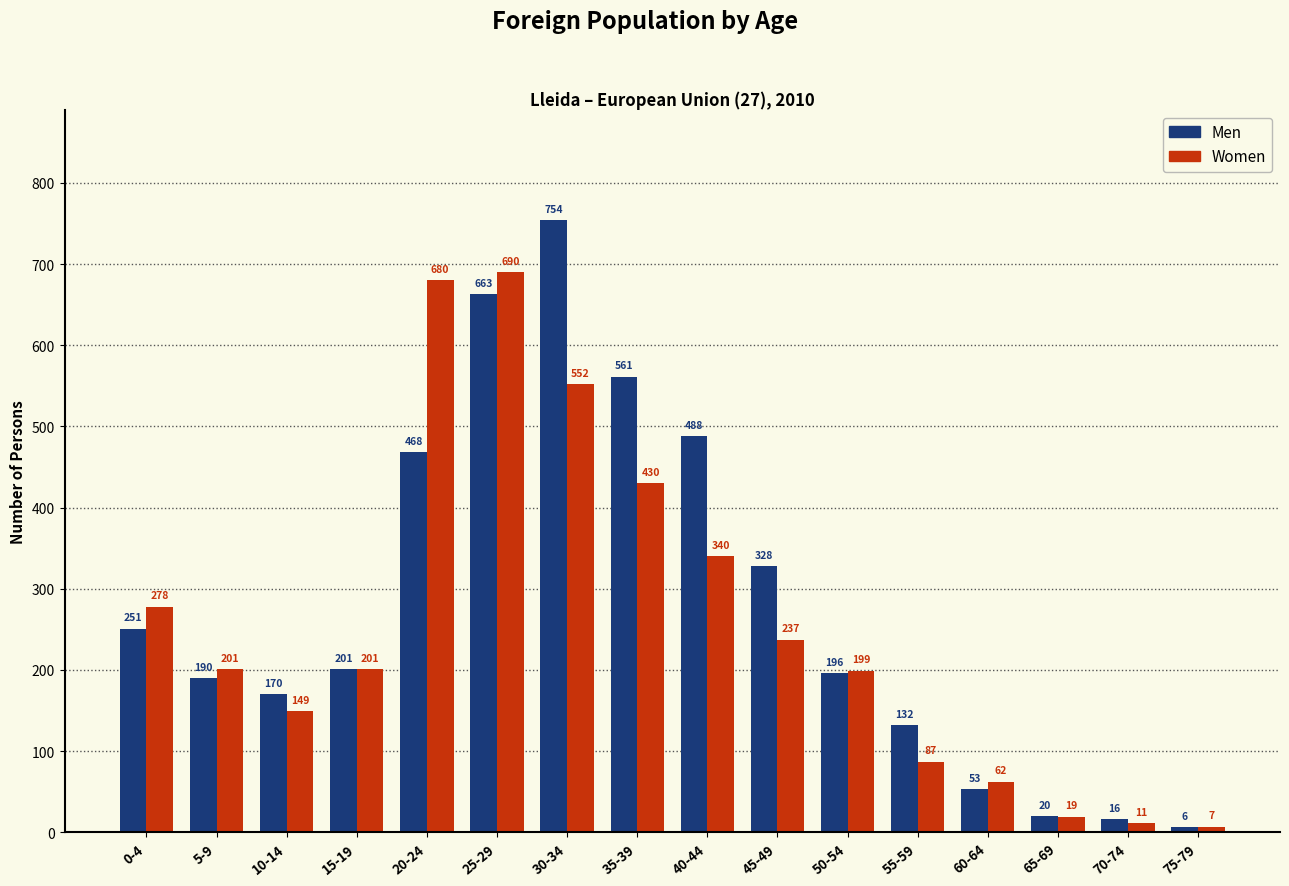

Which series has the largest total across all categories?

Men